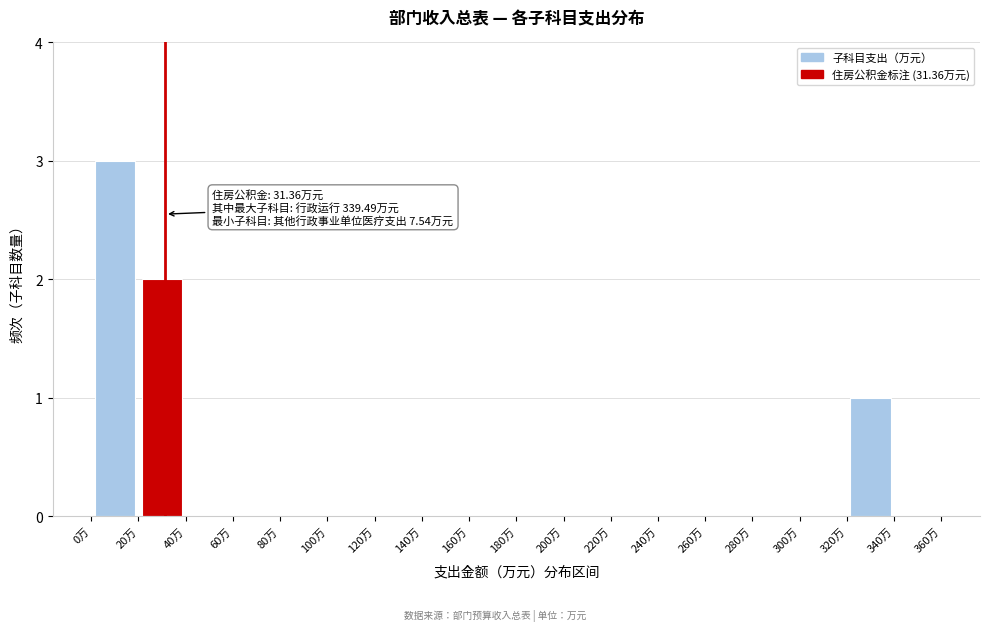

Over which range of the x-axis is the bar tallest?

0 to 20